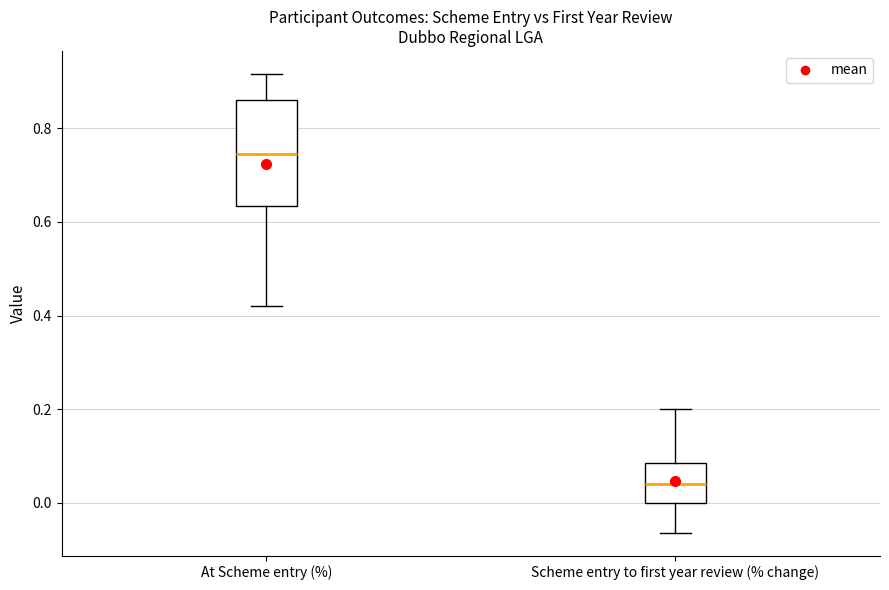

Where is the lower edge of the box for Scheme entry to first year review (% change) on the y-axis? The values are not printed on the chart, so give them approximately, as read against the axis.

0.00